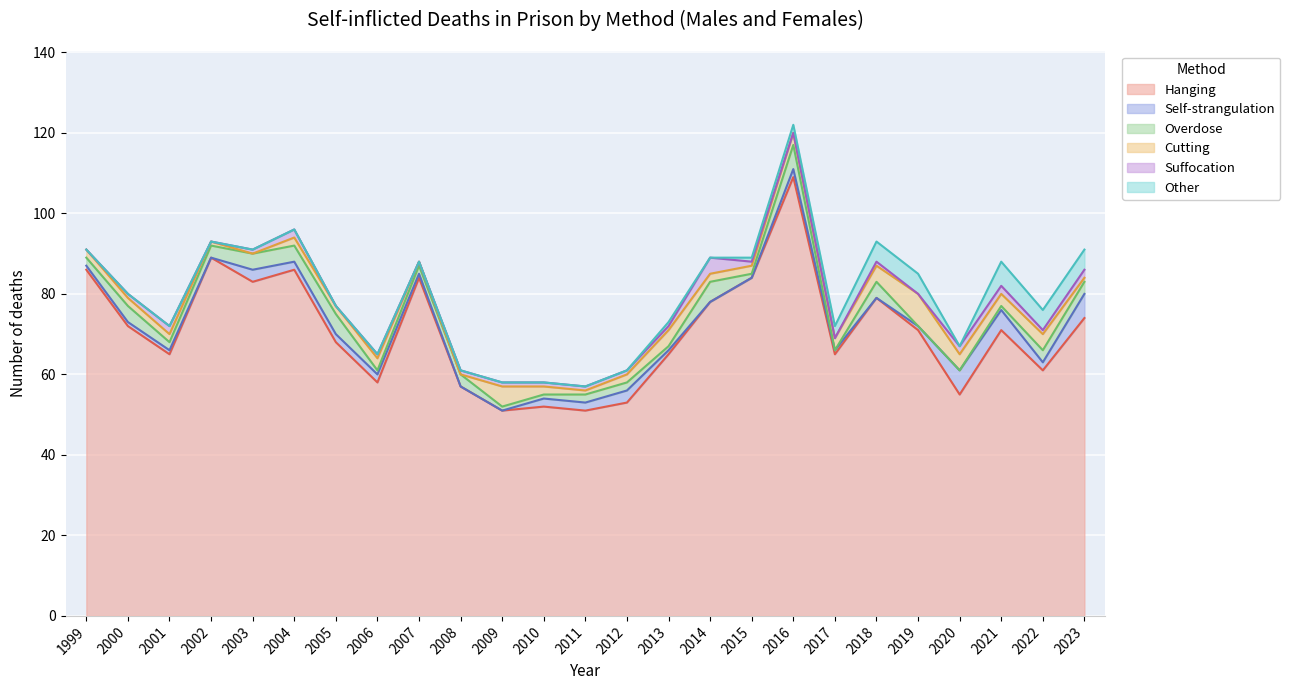

What is the value of the Hanging point at the 23rd from the left?

71